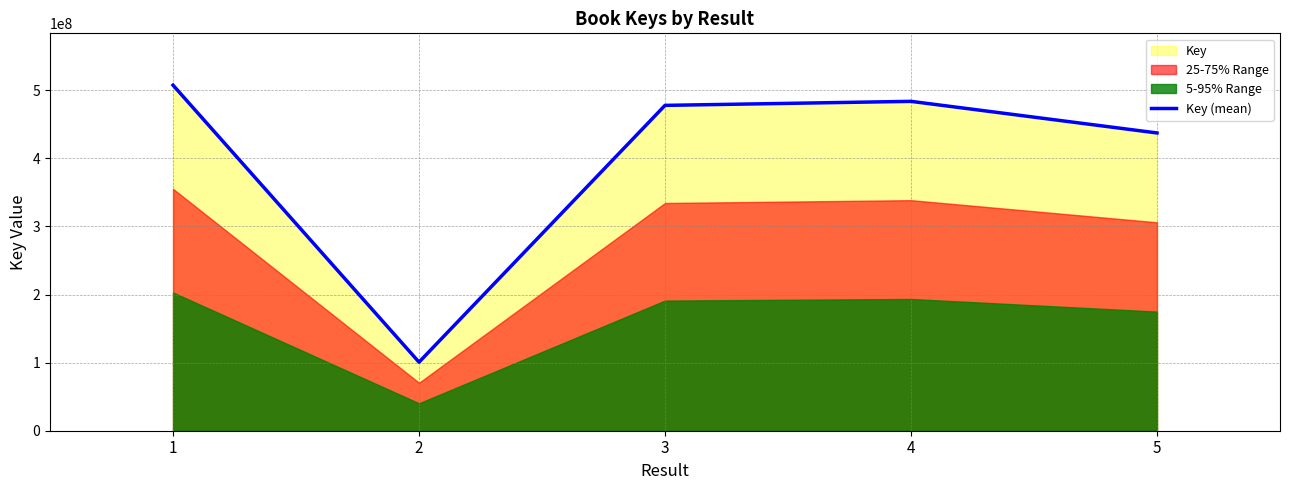

How many lines are shown in the chart?

1